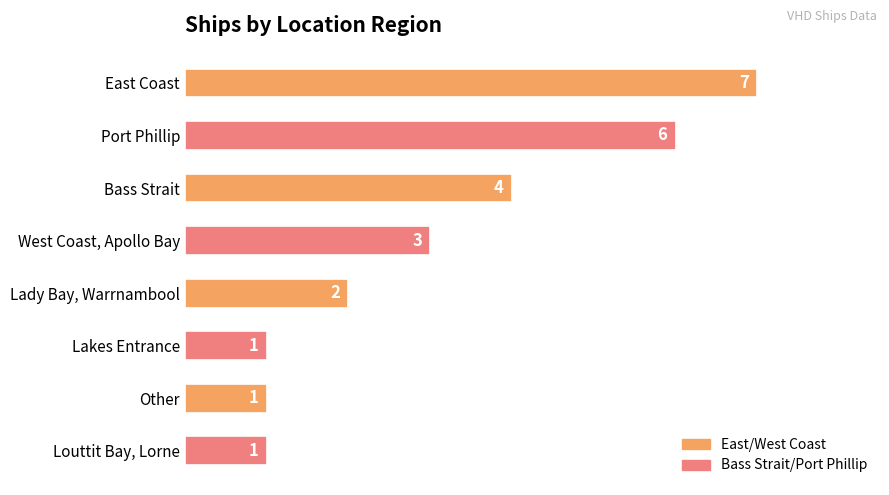

Are the bars grouped side by side (vs. stacked)?

No